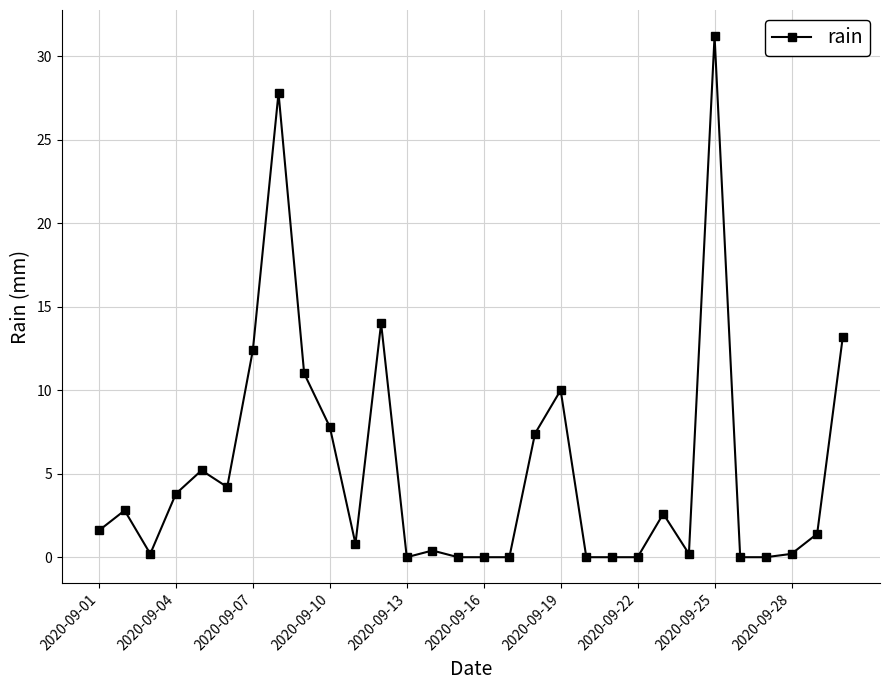

What is the difference between the maximum and second lowest values?

31.2